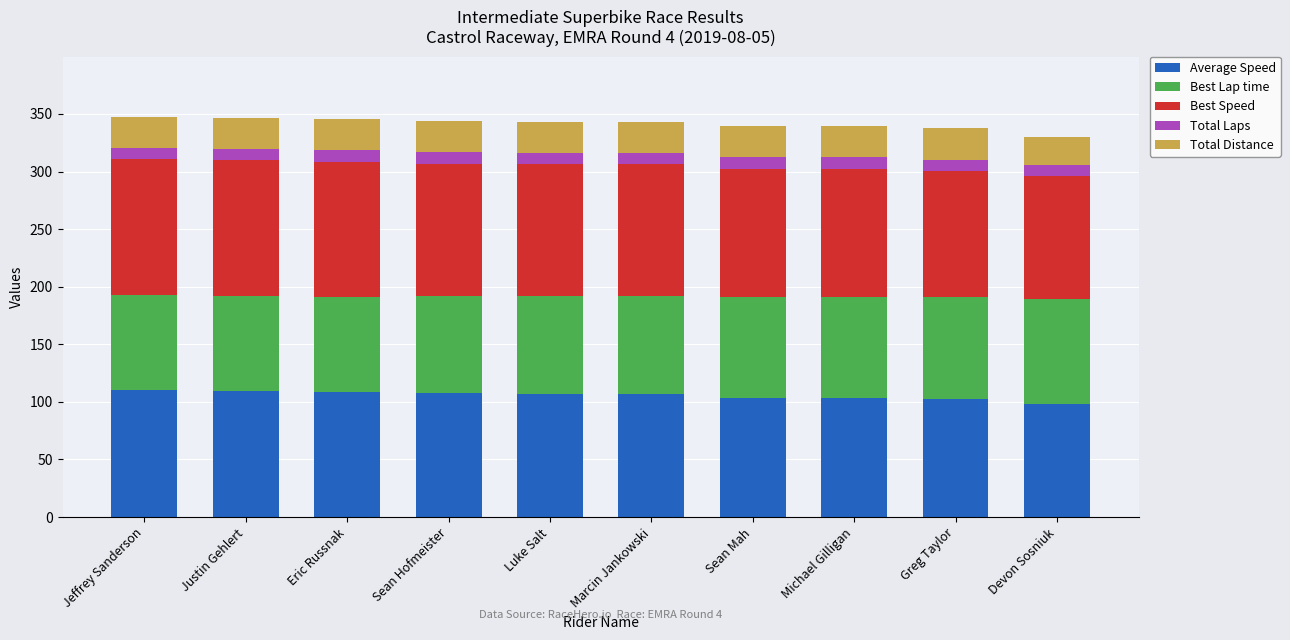

What is the lowest value of the Average Speed series?

98.4